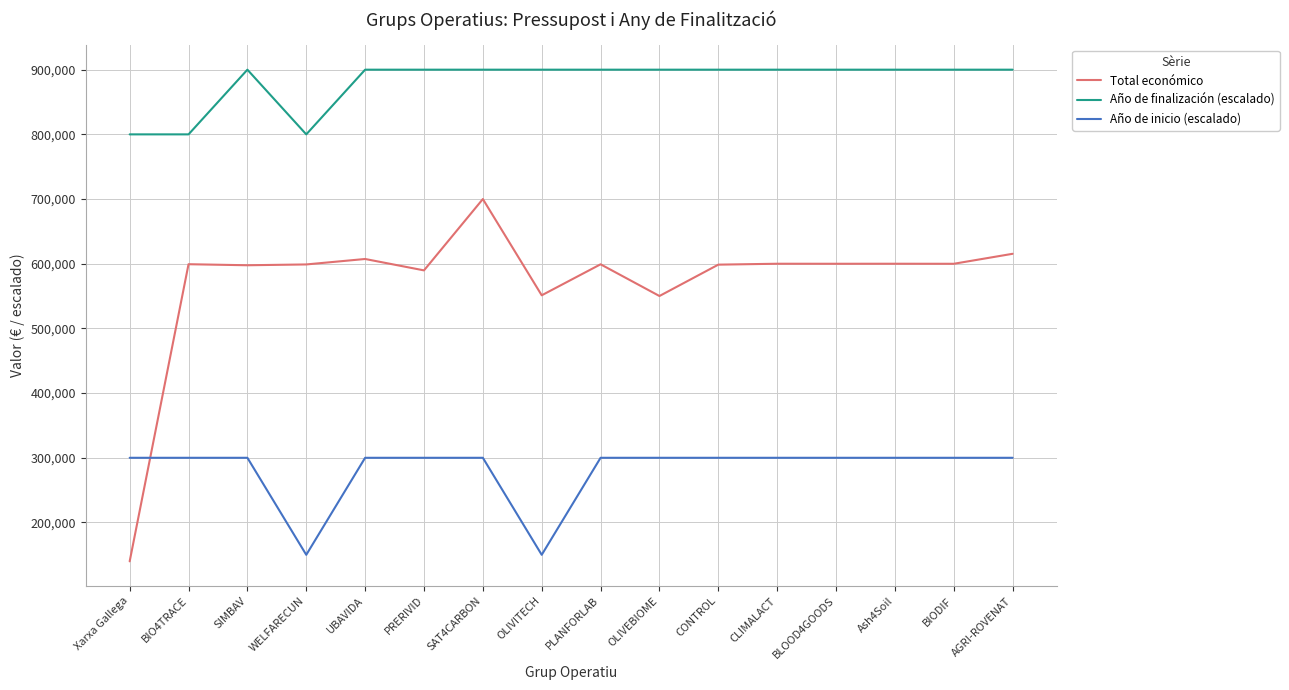

Is the value of Año de finalización (escalado) at CLIMALACT greater than the value of Año de inicio (escalado) at AGRI-ROVENAT?

Yes